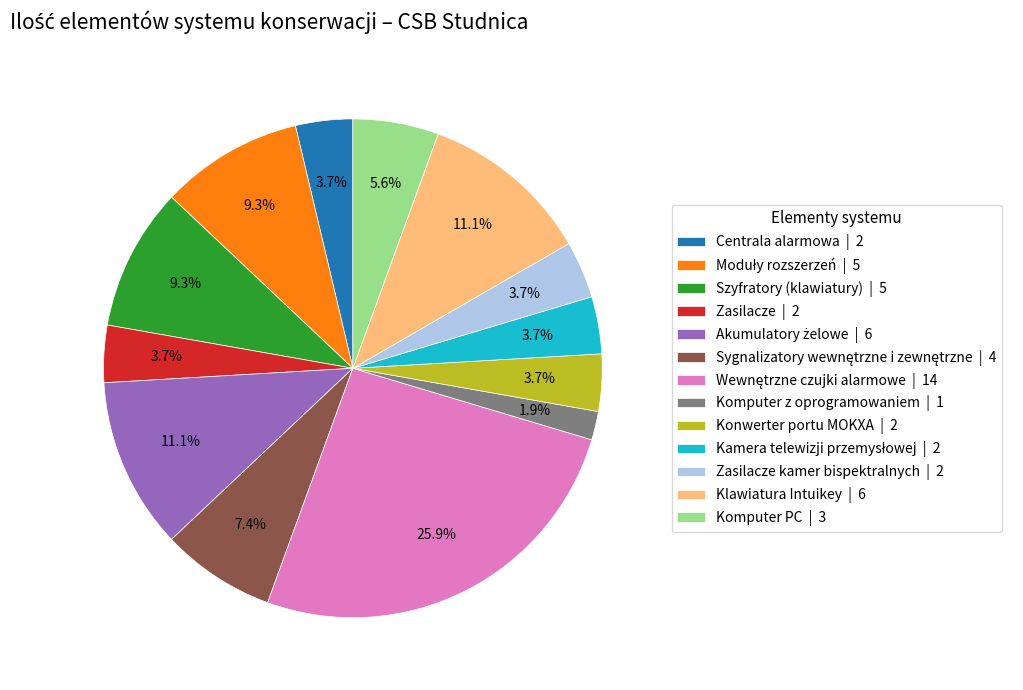

Approximately how many times larger is the value at Komputer PC | 3 compared to Szyfratory (klawiatury) | 5?

0.6